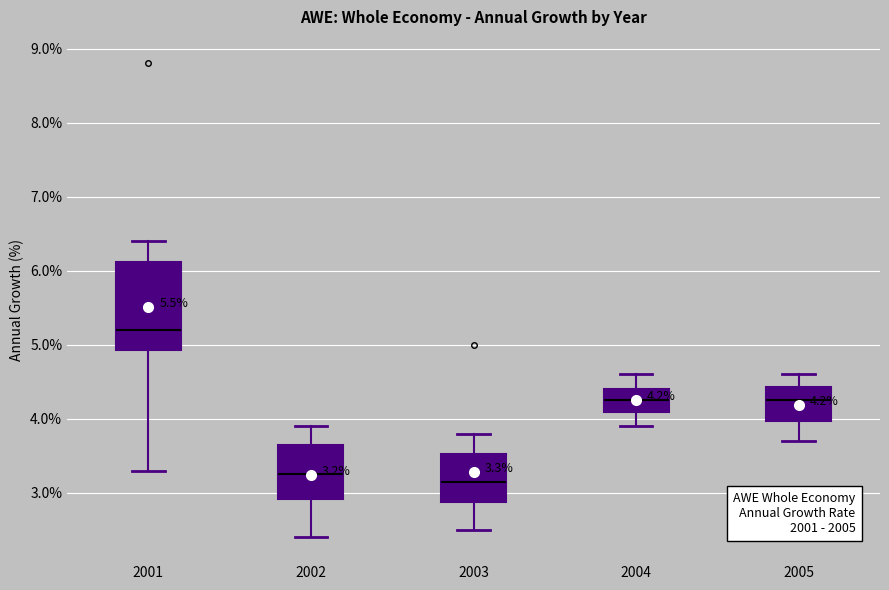

Comparing the boxes themselves (not the whiskers), which one is the tallest?

2001